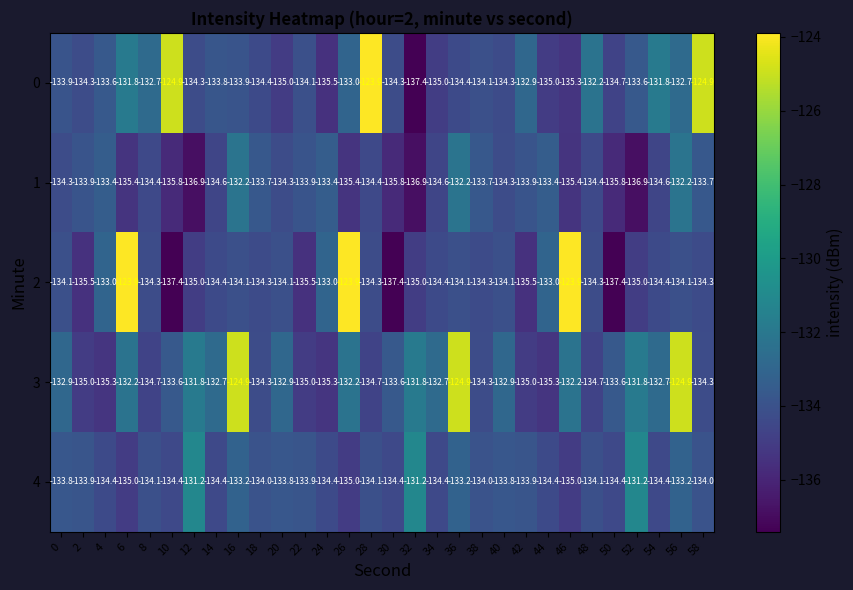

At 6, list the series in order from smallest to largest.

1, 4, 3, 0, 2